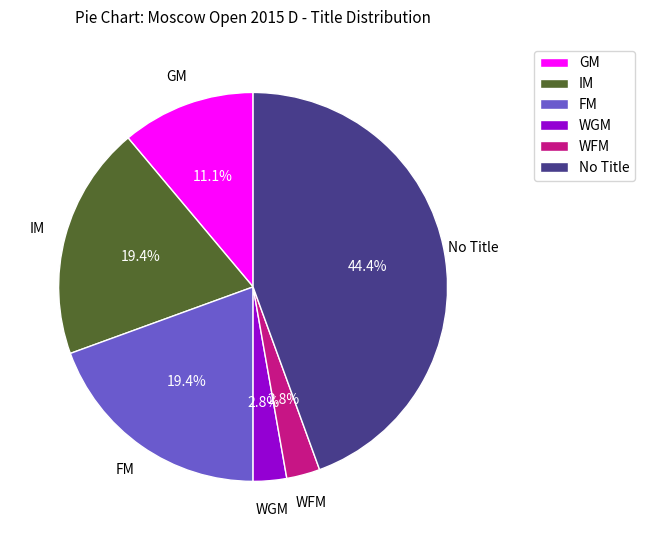

Does any single category account for the majority?

No